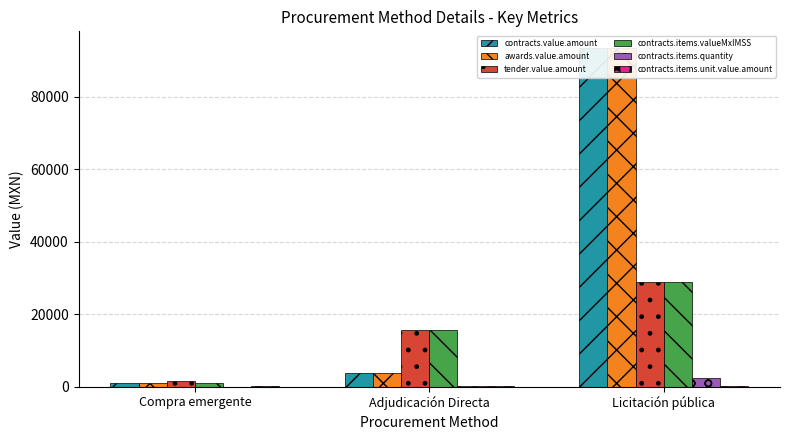

Which category has the highest value in the tender.value.amount series?

Licitación pública